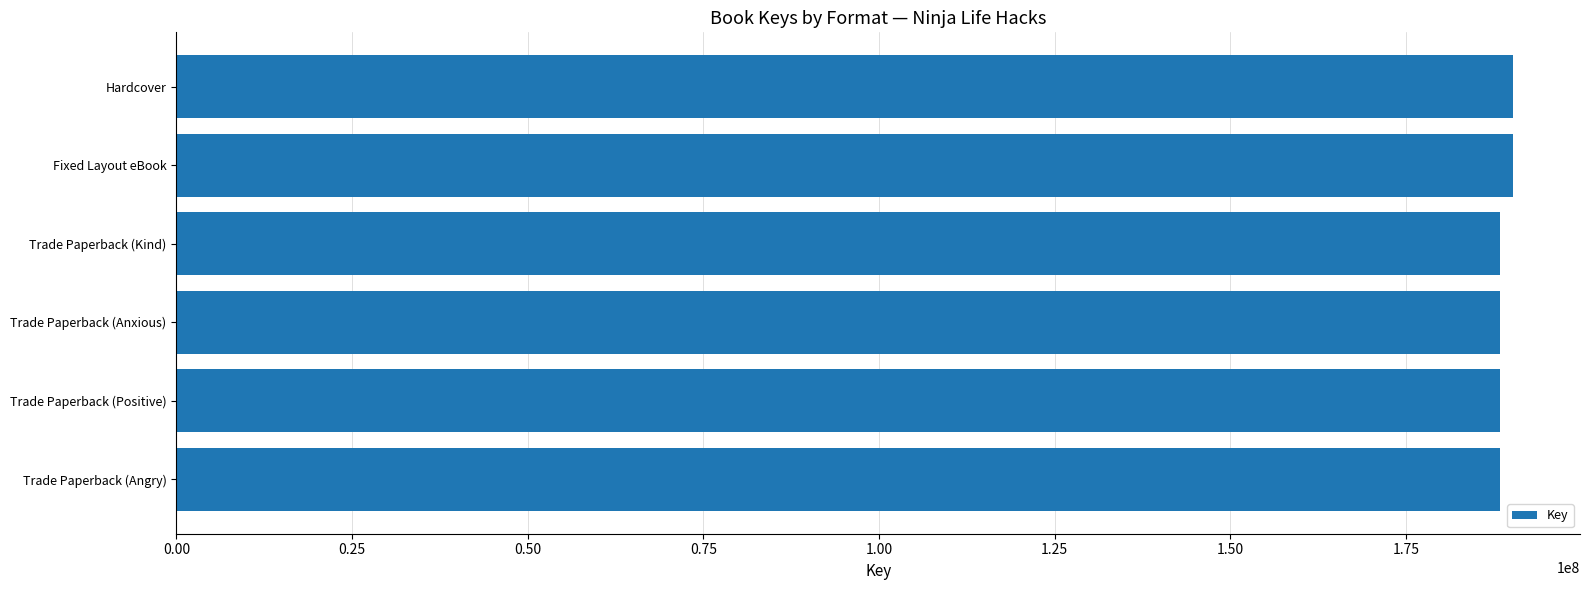

Is it true that the value at Fixed Layout eBook is 190258632?

True